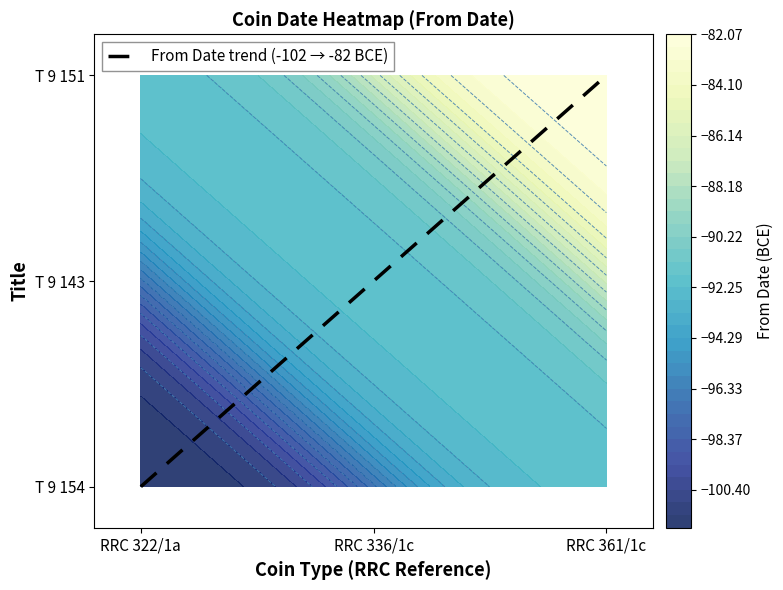

Which has a higher value, RRC 336/1c or RRC 361/1c?

RRC 361/1c